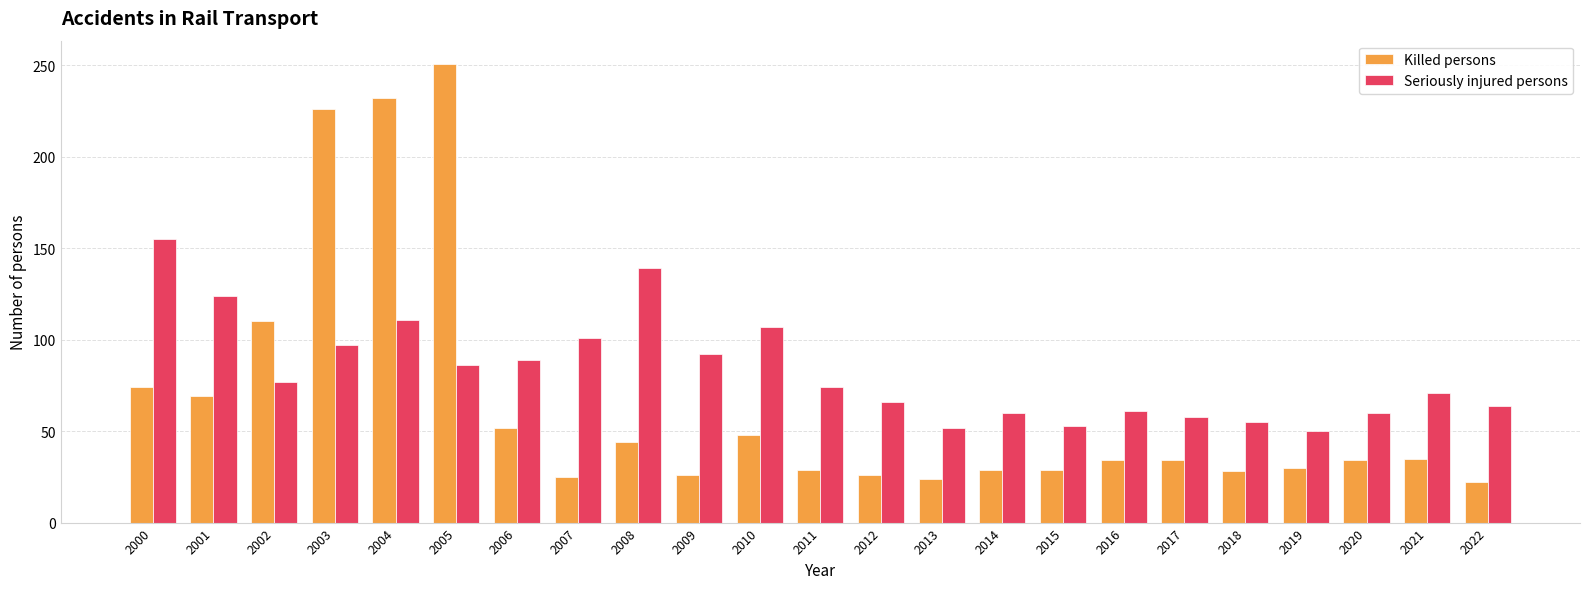

What is the average value of the Killed persons series?

66